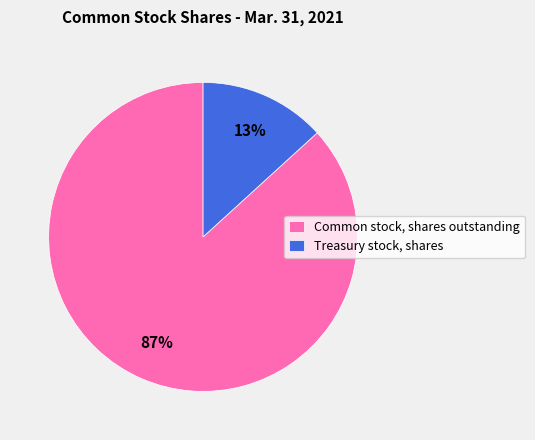

Is there a majority slice in this chart?

Yes